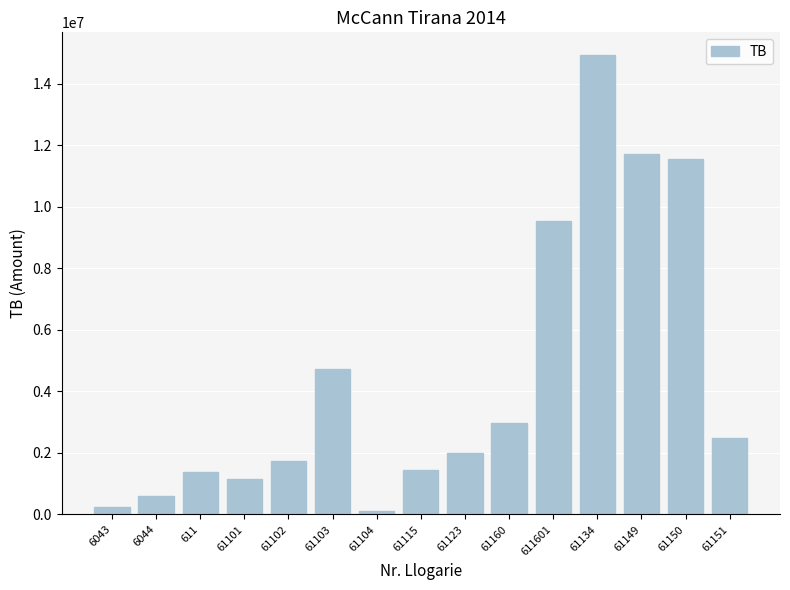

Which category has the highest value across all series?

61134